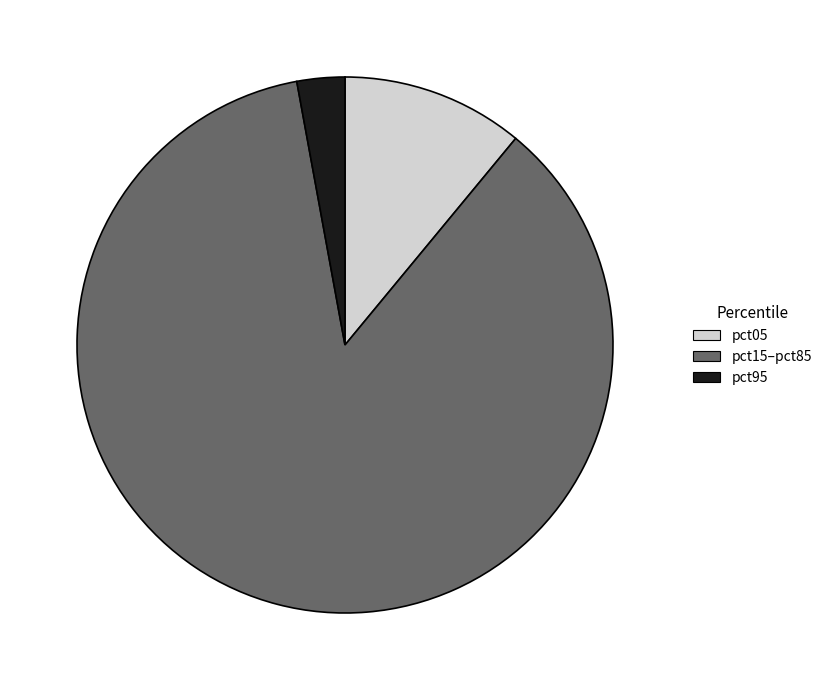

How many segments does this pie chart have?

3